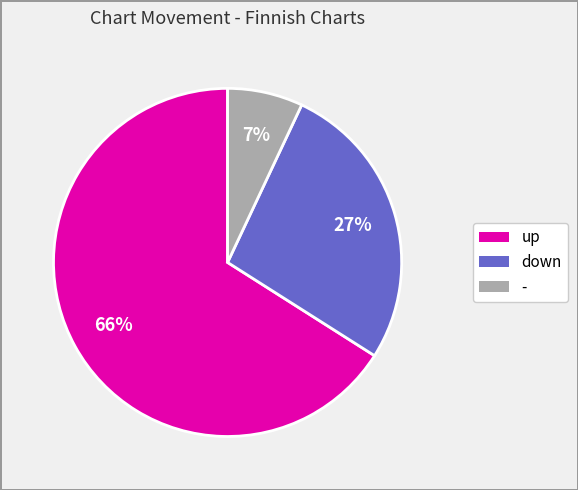

What percentage is the - slice, to the nearest percent?

7%